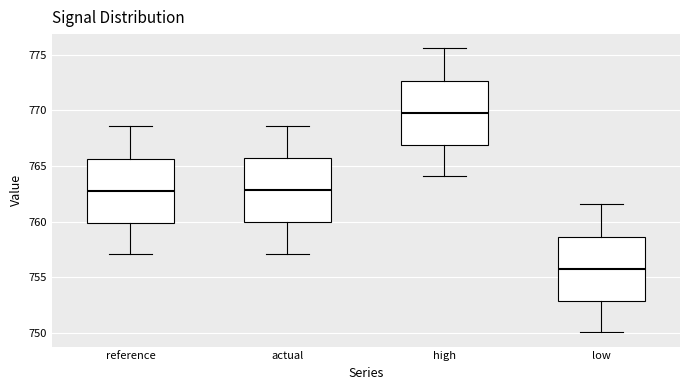

Which box has the lowest median line?

low